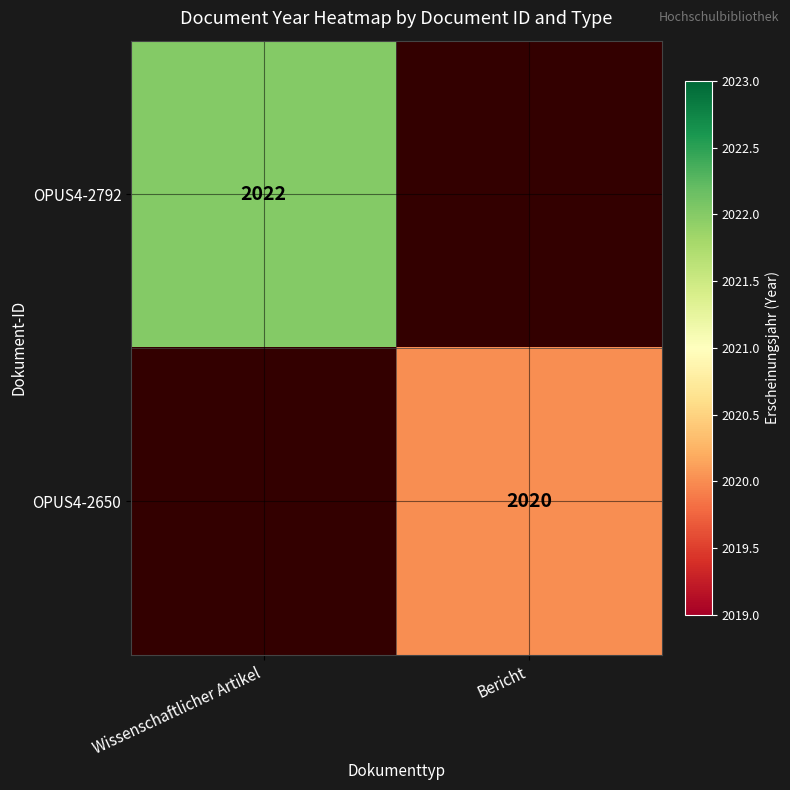

True or false: OPUS4-2650 has a value of 1043 at Bericht.

False